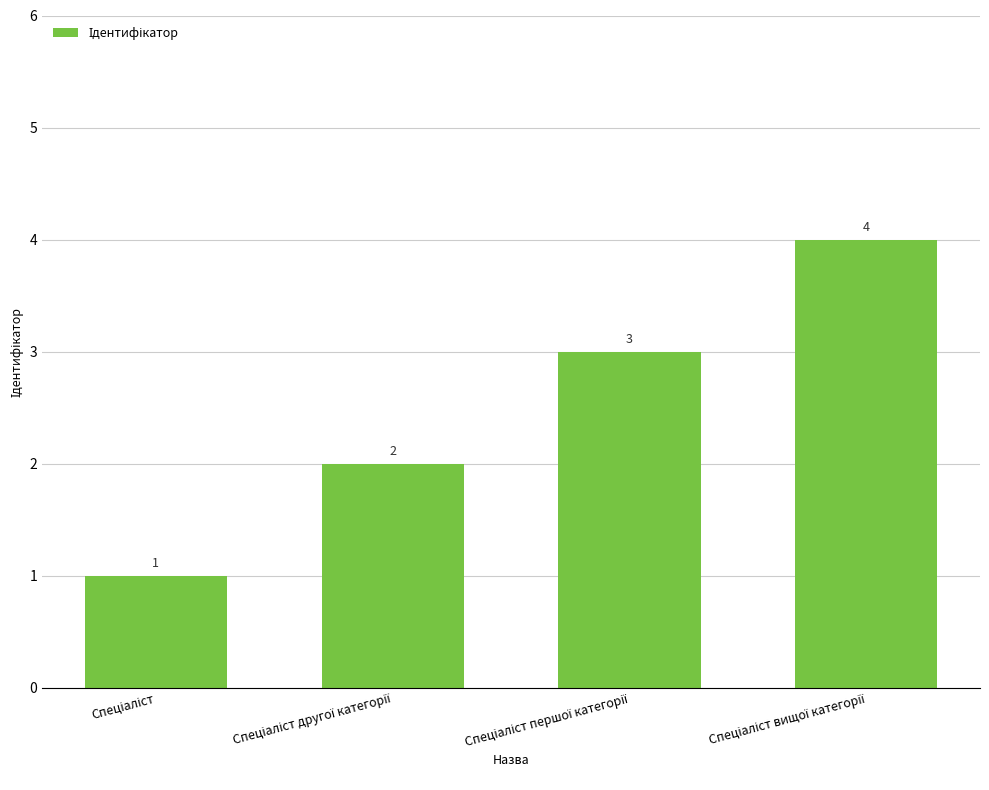

What is the difference between the second highest and second lowest values?

1